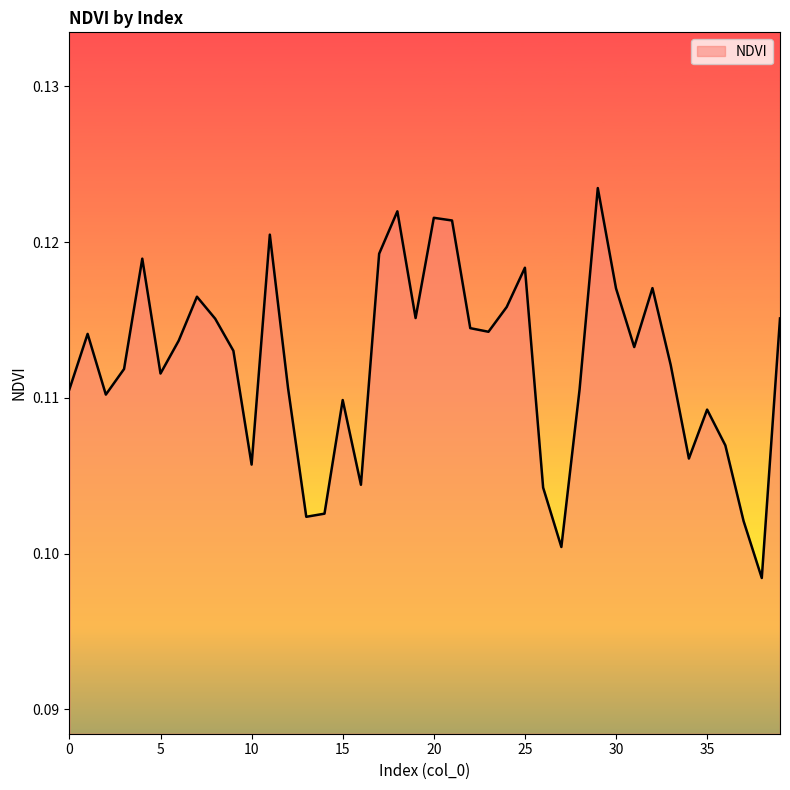

Where is the first local maximum?

1